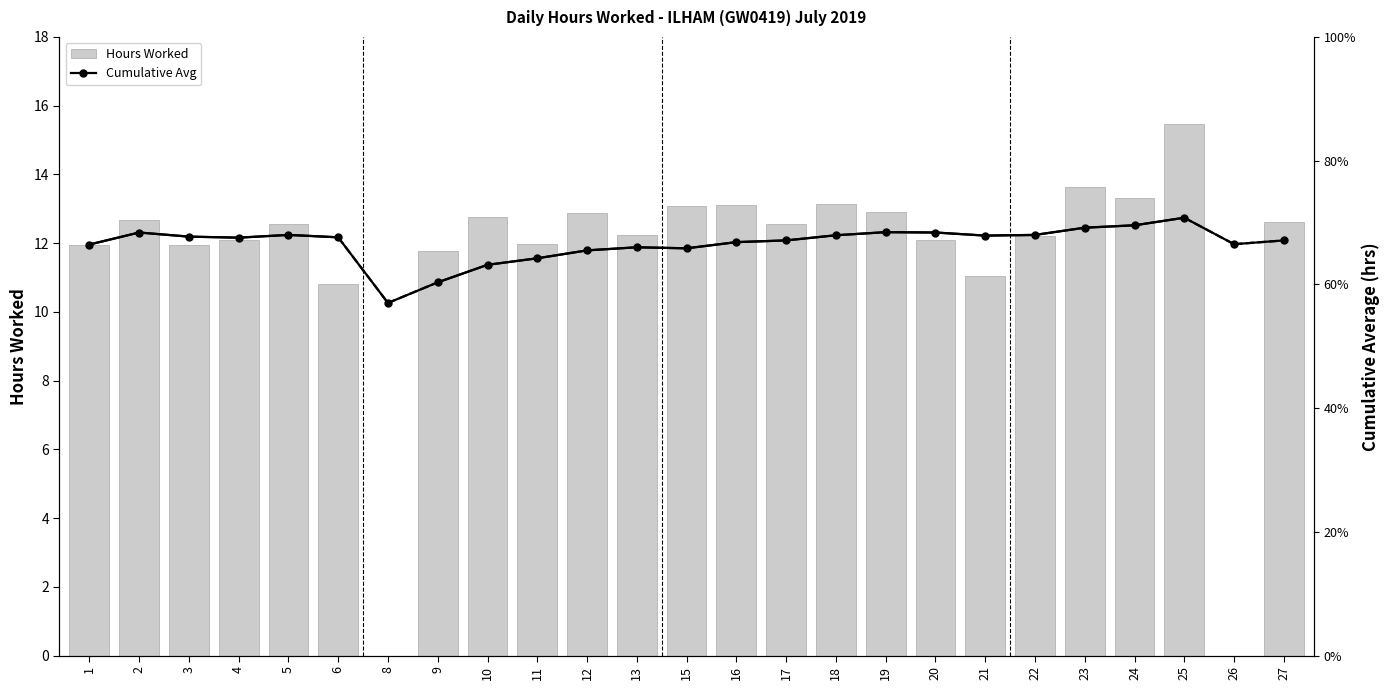

Which series has the widest spread of values?

Hours Worked